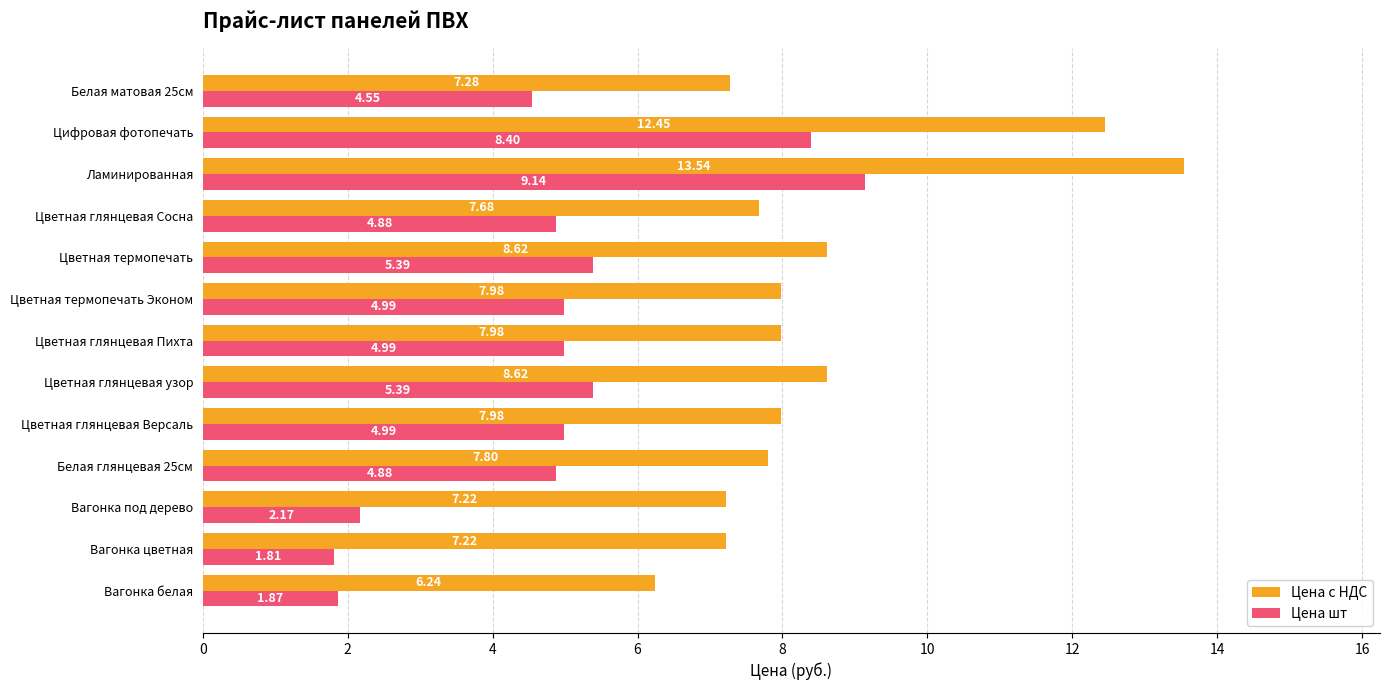

At which category is the sum across all series the highest?

Ламинированная